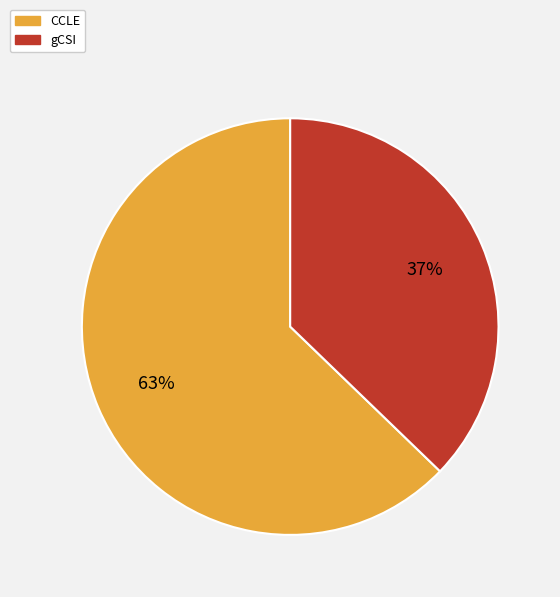

Count the number of slices in the pie.

2